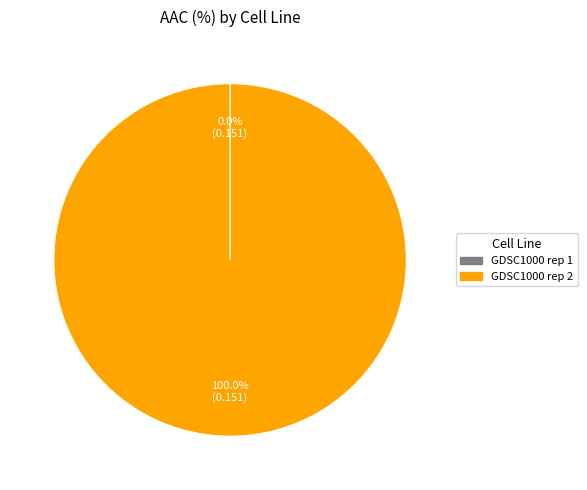

Is GDSC1000 rep 2 the majority of the pie?

Yes